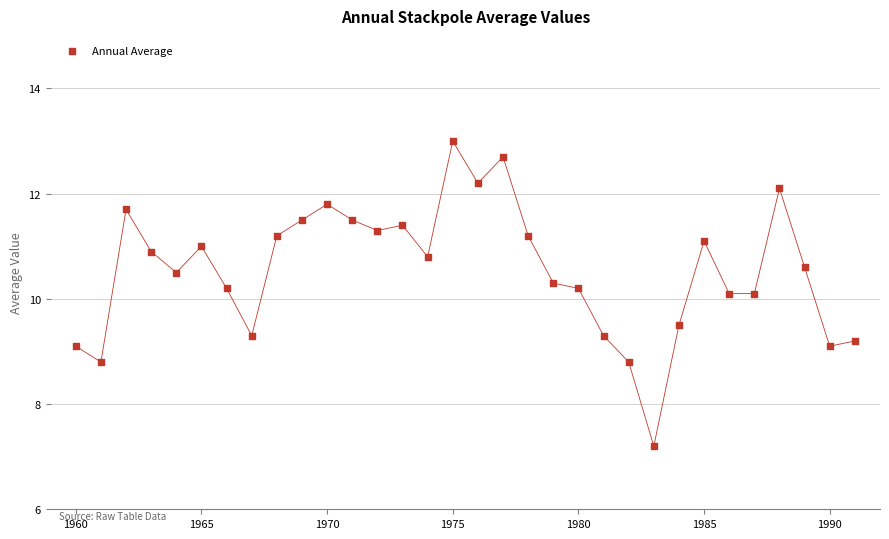

What is the range of X values (max minus min)?

31.0